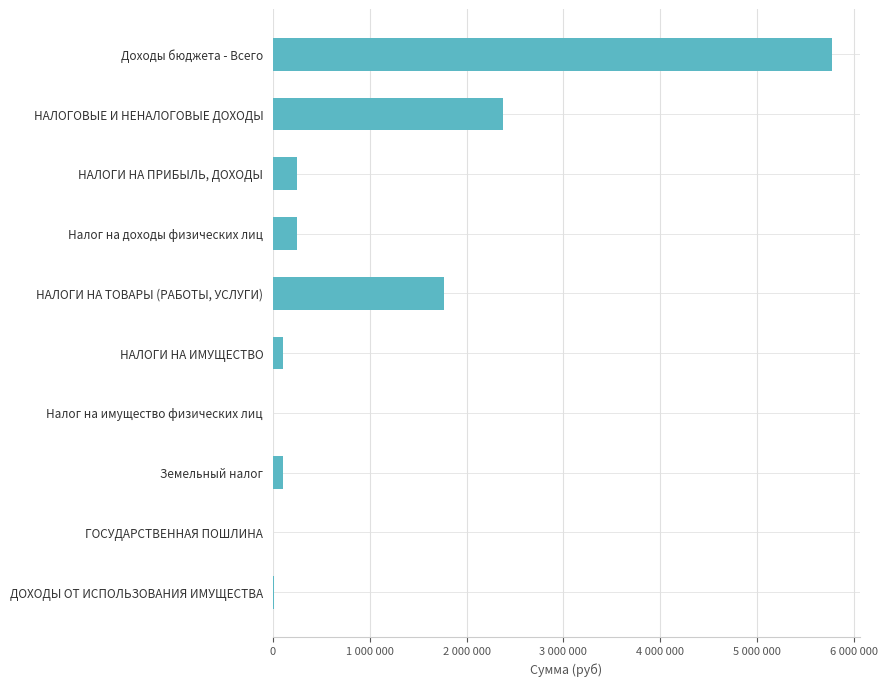

At which label is the value closest to 2887763?

НАЛОГОВЫЕ И НЕНАЛОГОВЫЕ ДОХОДЫ